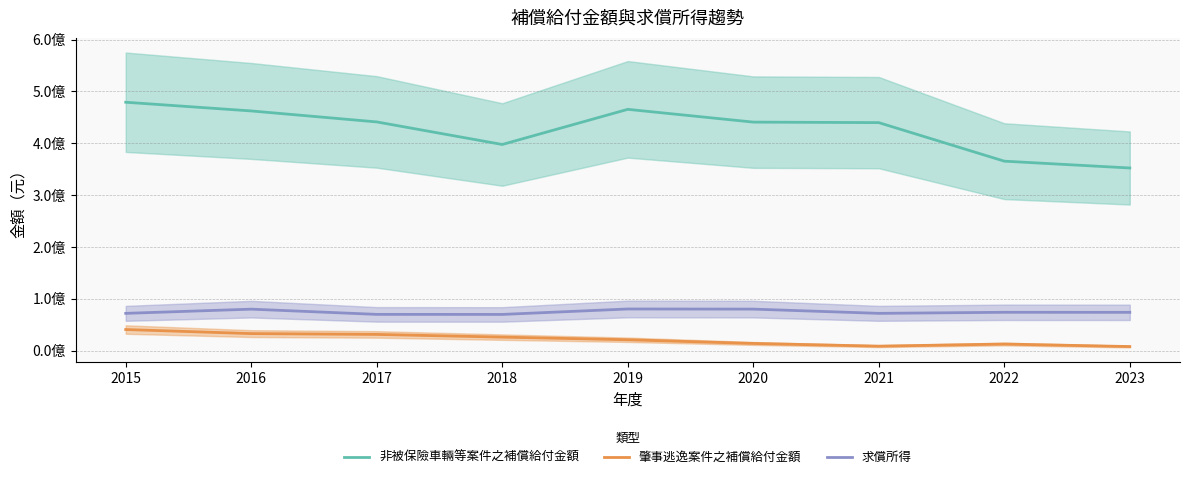

How many data points in 求償所得 are less than 73922212?

4